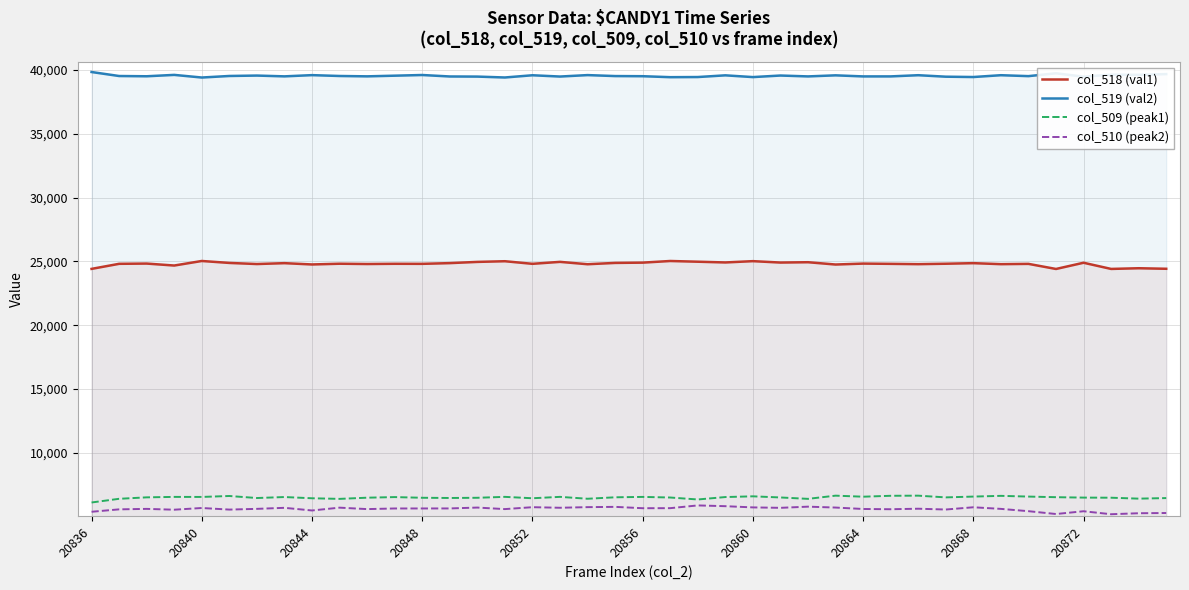

Is it true that col_510 (peak2) equals 5708 at 25?

True